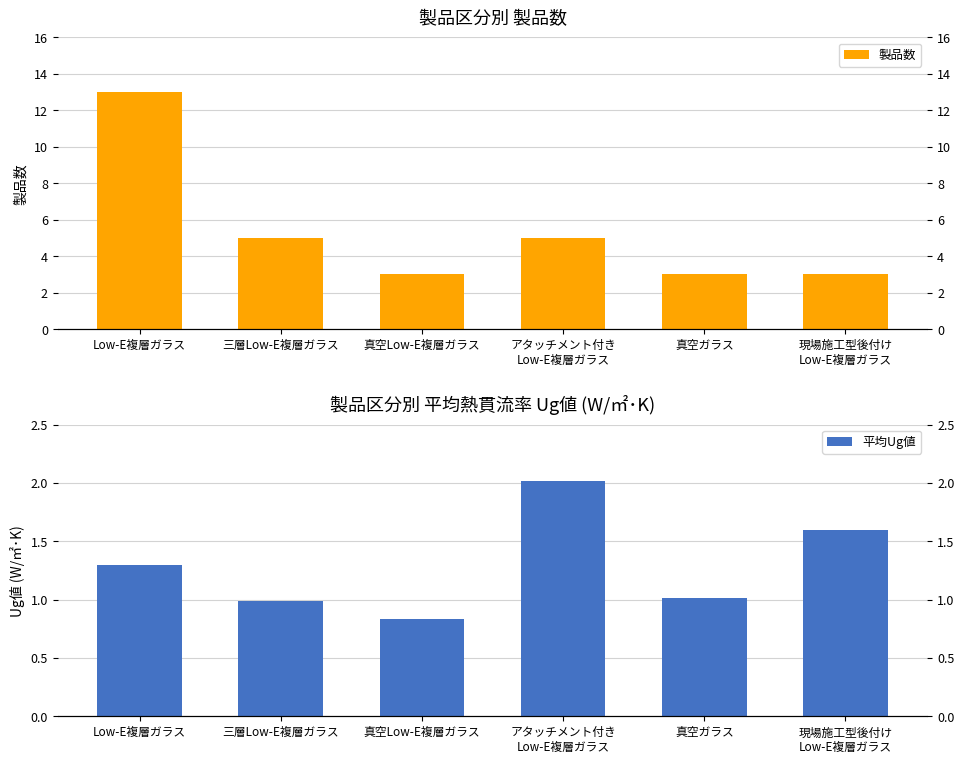

What is the approximate value of 平均Ug値 at Low-E複層ガラス?

1.3